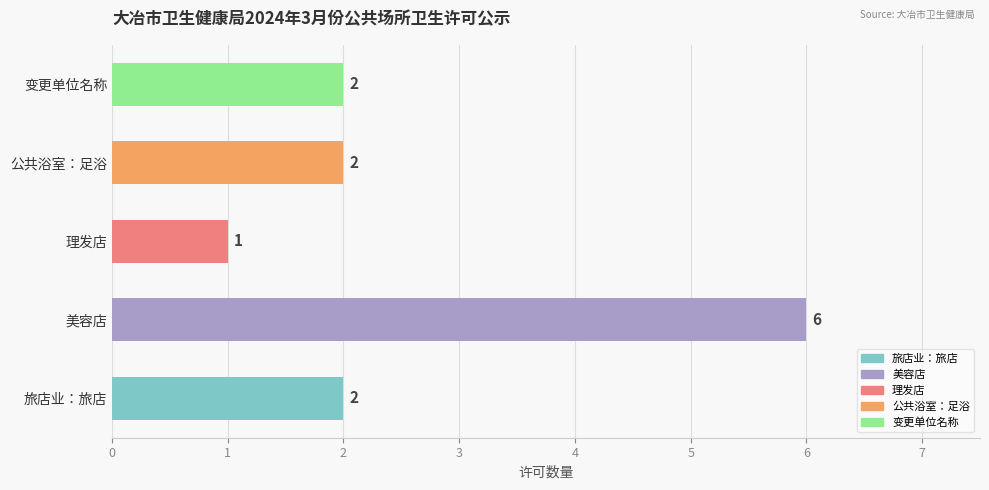

Count the values in the range 2 to 3.

3